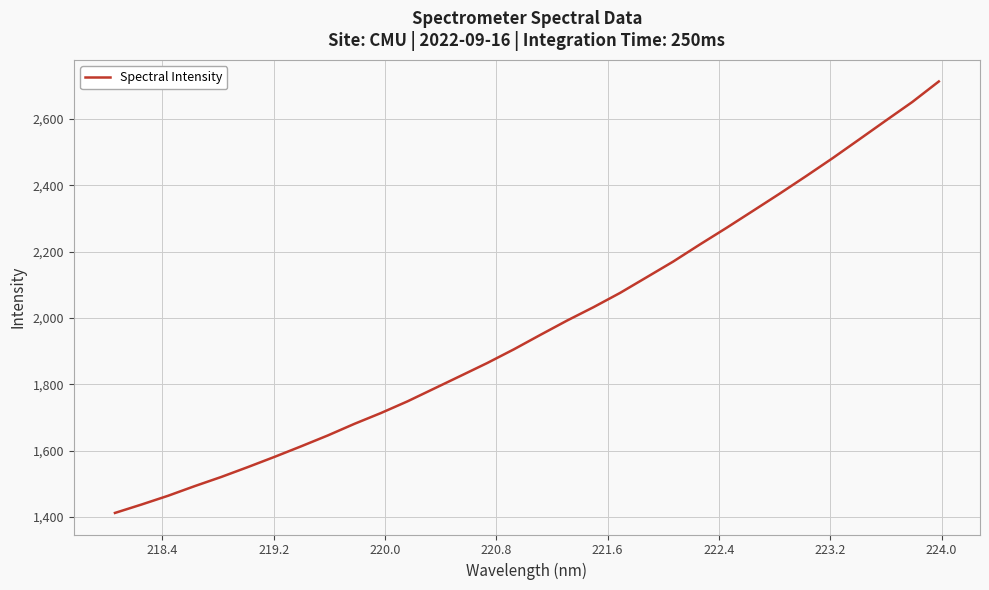

What is the maximum value shown in the chart?

2712.8